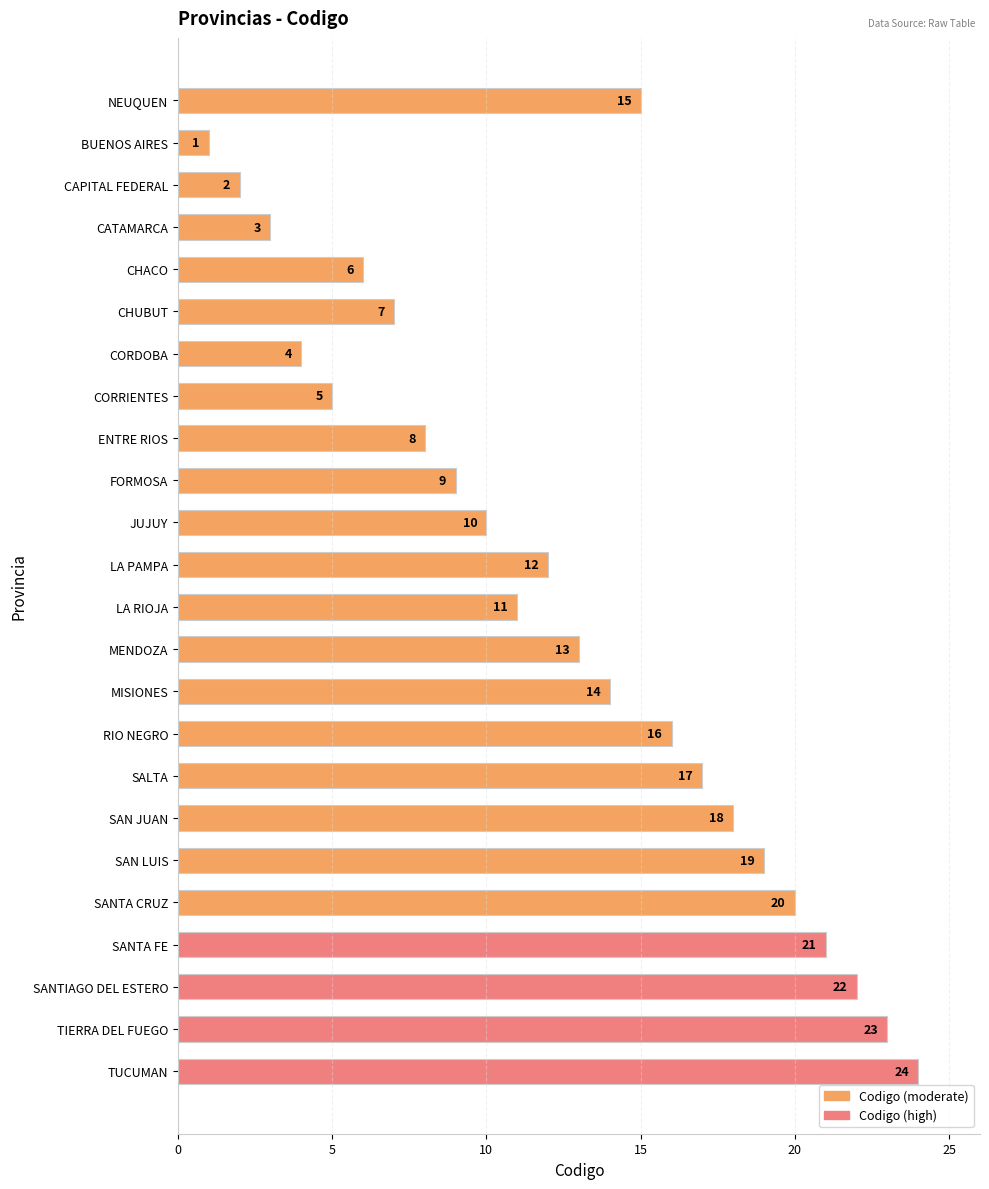

Are the bars grouped side by side (vs. stacked)?

No